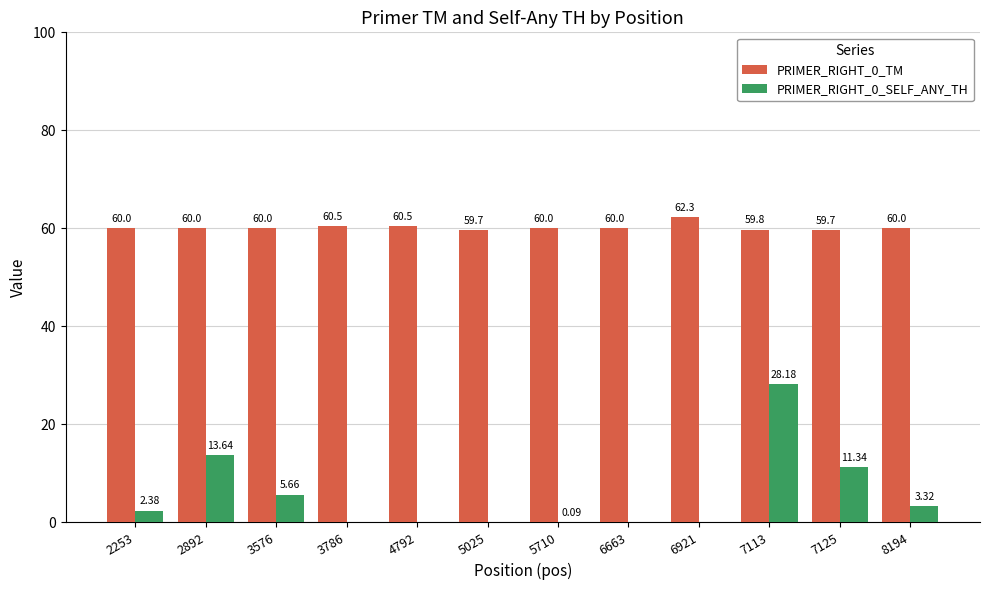

What is the sum of the PRIMER_RIGHT_0_TM values at 4792 and 5025?

120.2